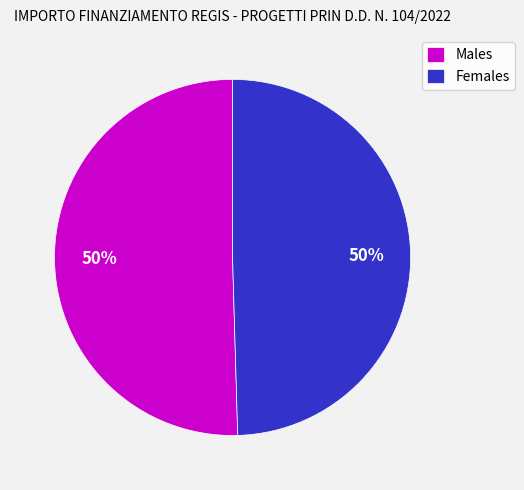

Do Females and Males together represent more than half of the pie?

Yes